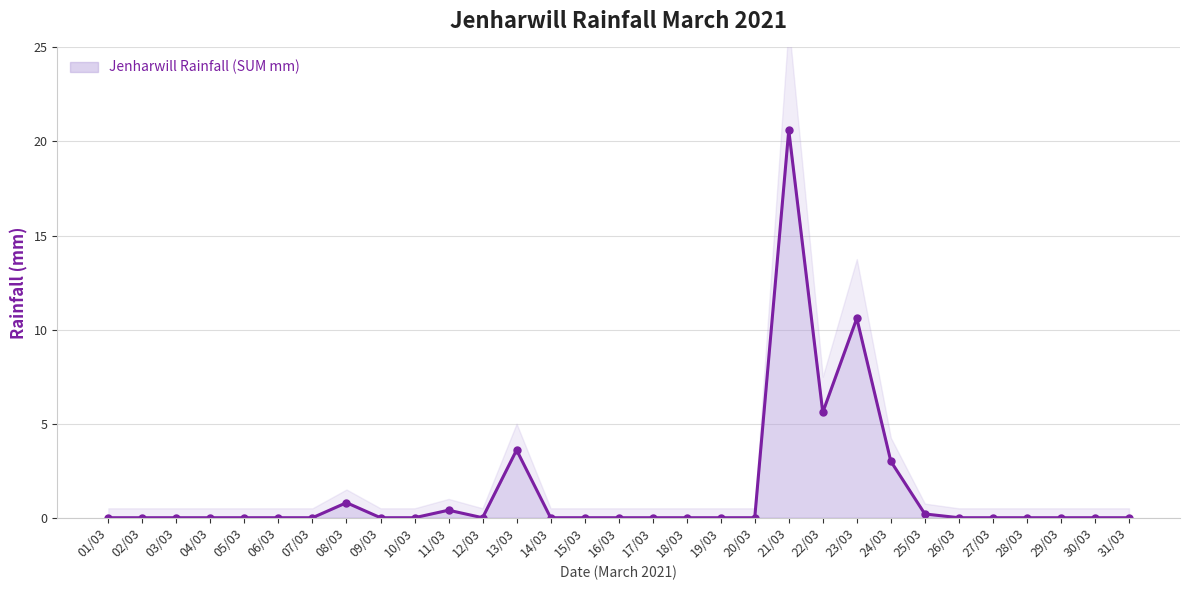

Is it true that the value at 23/03 is 10.6?

True